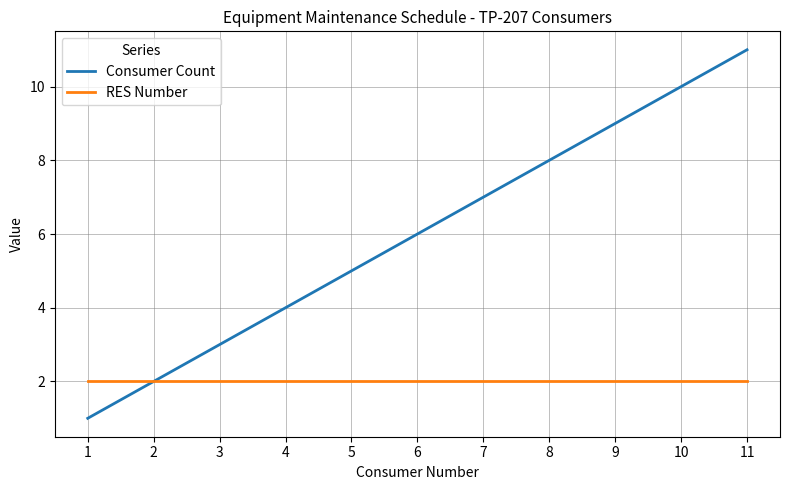

Is it true that RES Number equals 3 at 3?

False